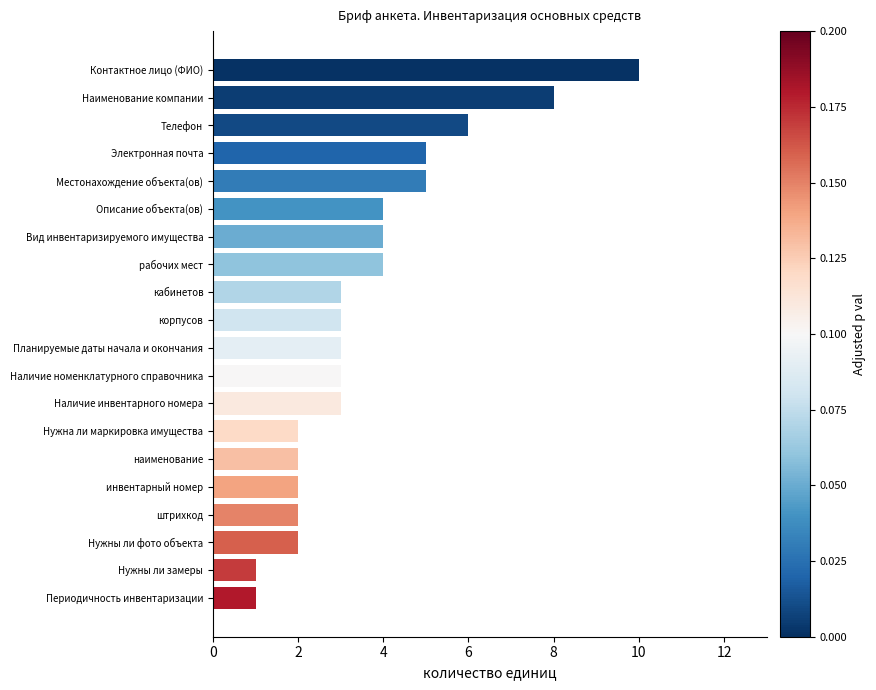

Read the value at Наименование компании.

8